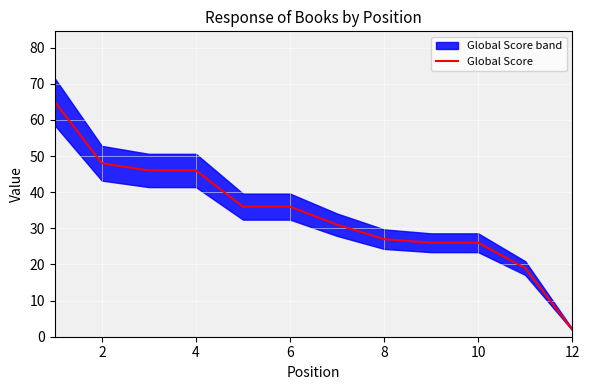

The chart shows a value of 48 at 2. True or false?

True